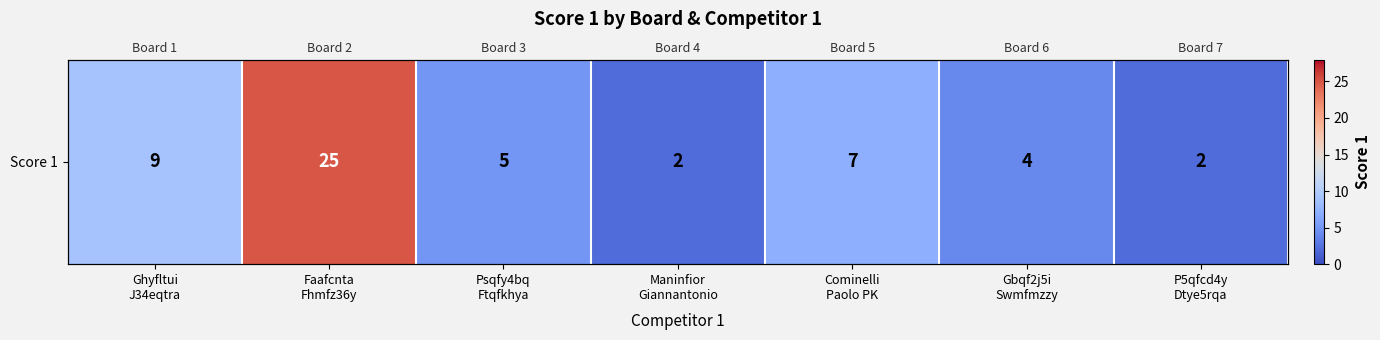

Reading left to right, transcribe all the data shown in this chart.

9	25	5	2	7	4	2